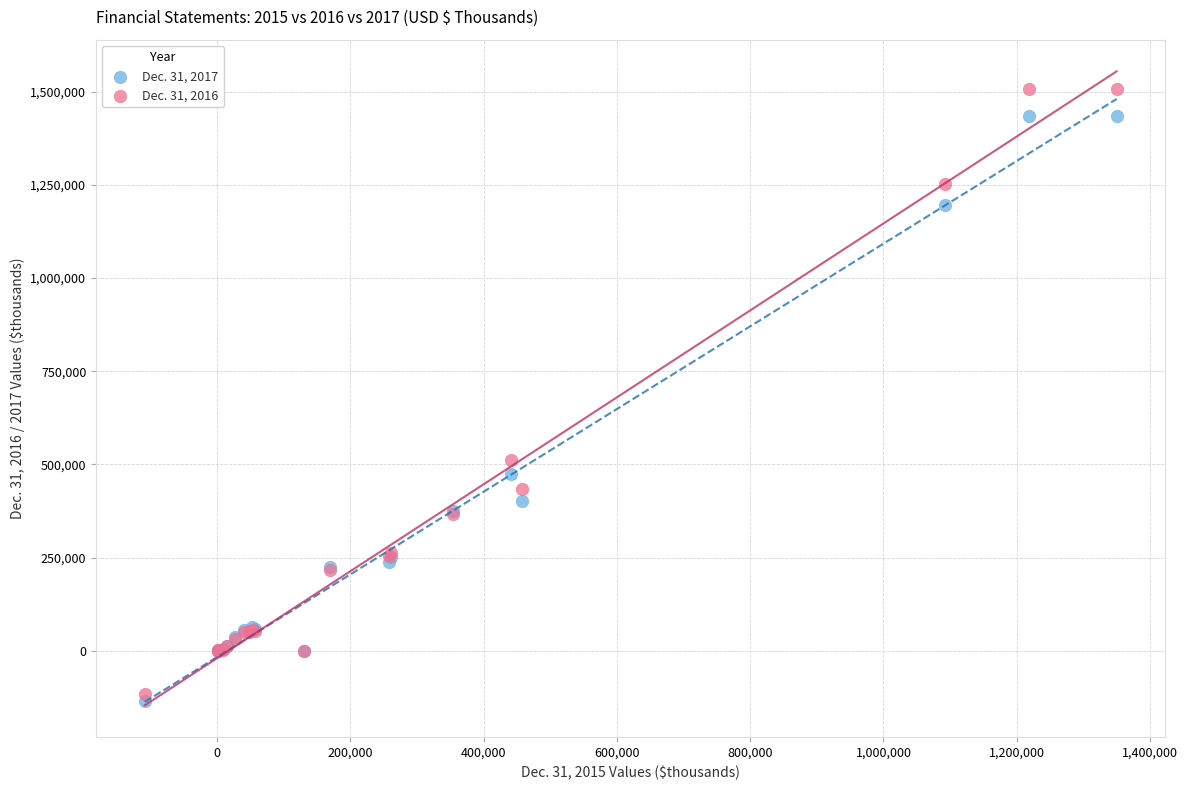

Across all series, what Y value is closest to 686456?

513258